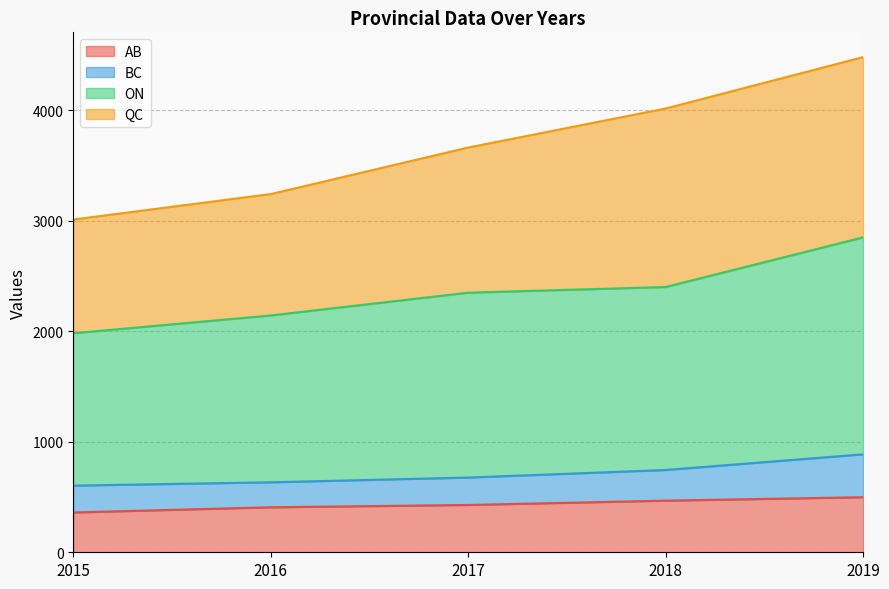

Which series has the largest range (max minus min)?

ON